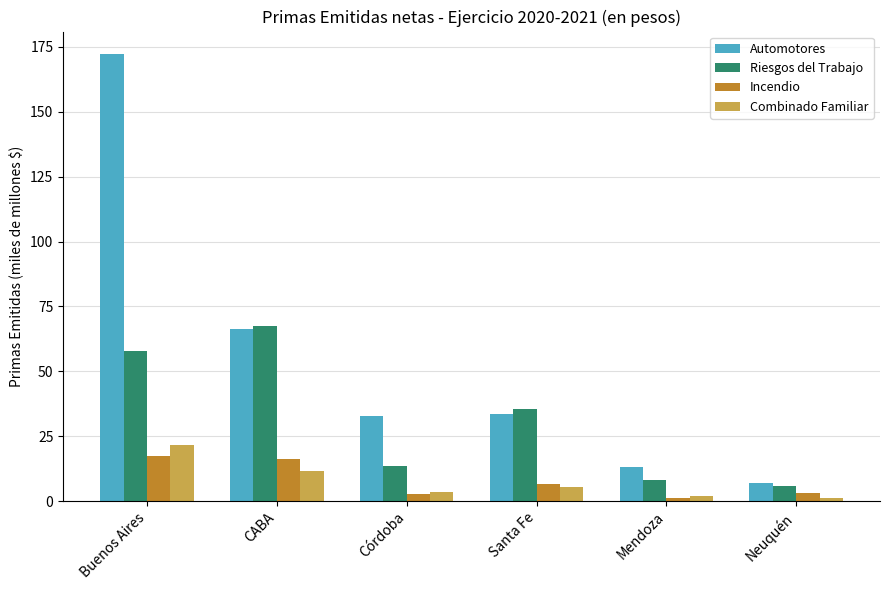

Which label corresponds to the largest value in the chart?

Buenos Aires